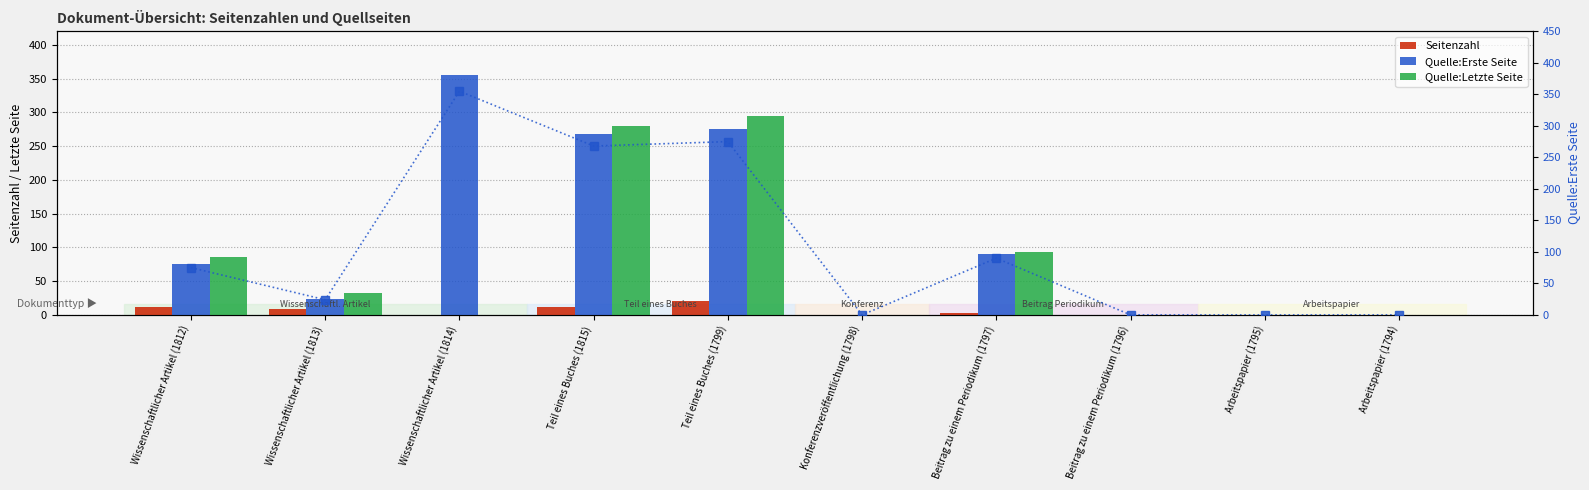

What position from the left is Arbeitspapier (1794)?

10